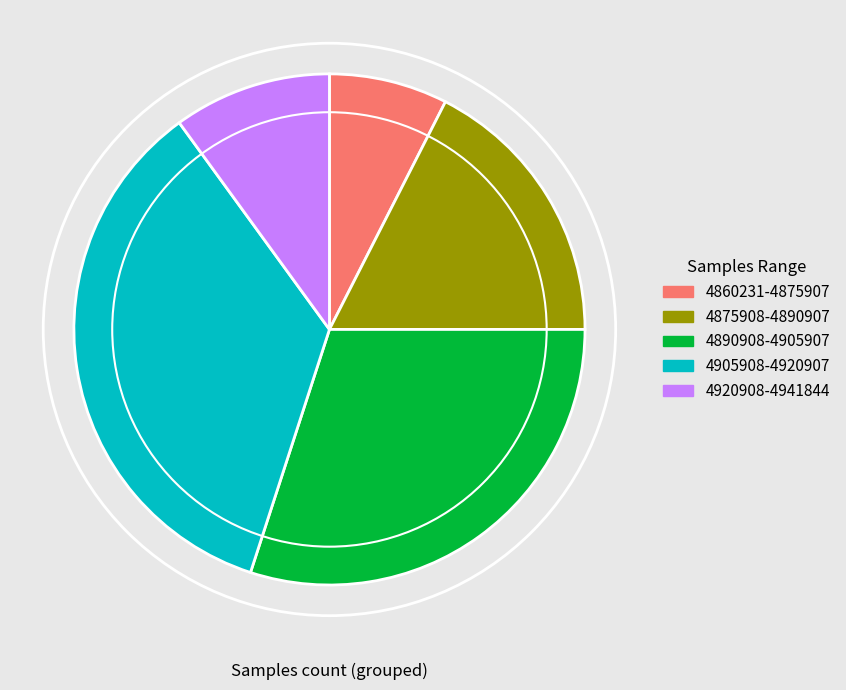

Is there any slice that represents more than half of the pie?

No